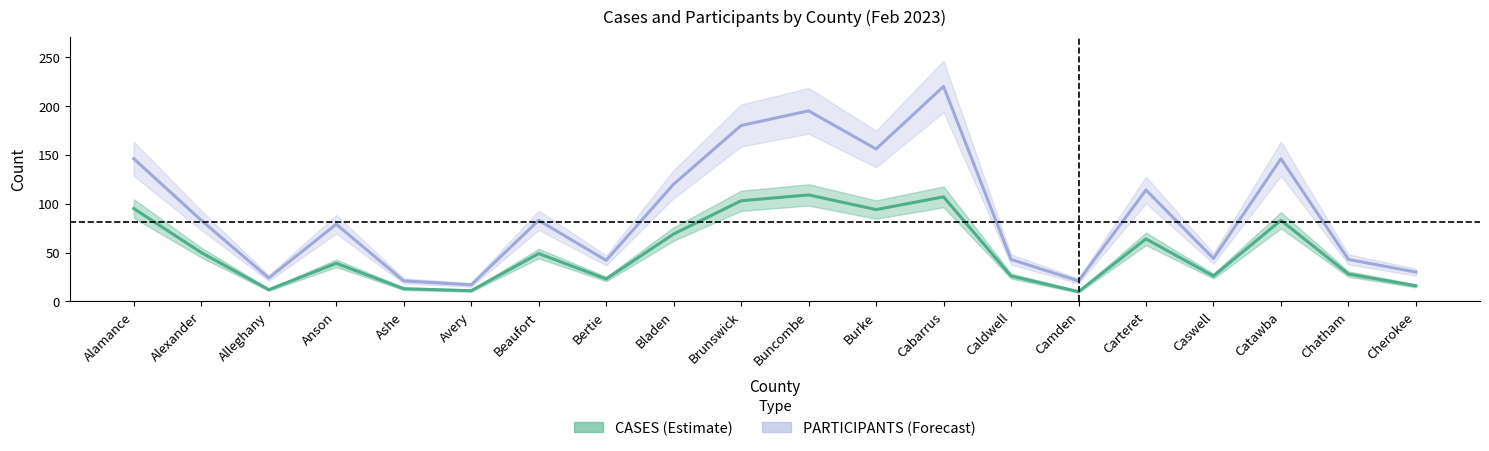

What is the label of the 14th point from the right?

Beaufort